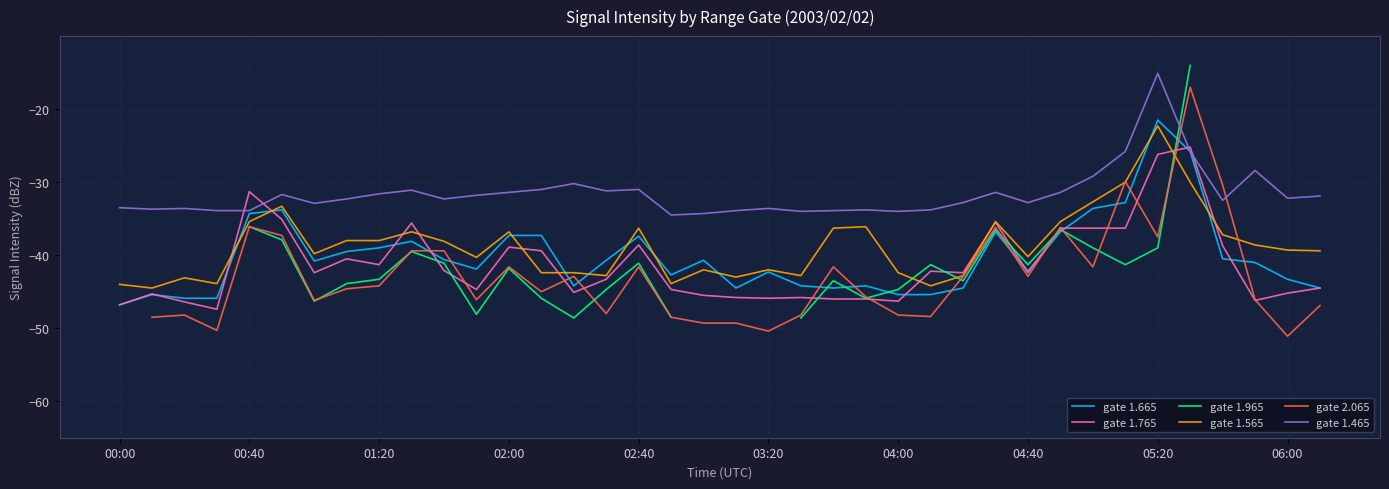

What are all the series names shown in the legend?

gate 1.665, gate 1.765, gate 1.965, gate 1.565, gate 2.065, gate 1.465